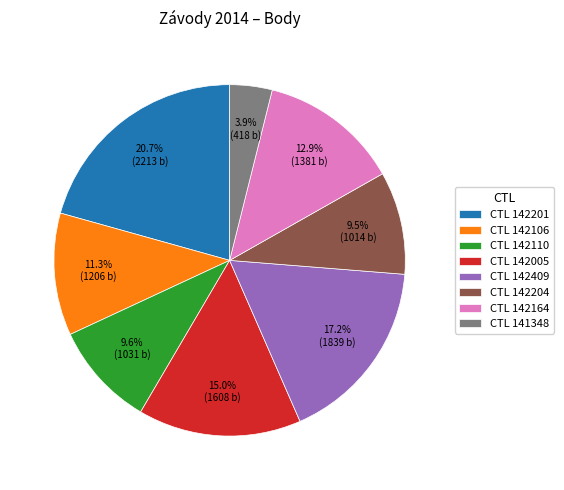

Is there a majority slice in this chart?

No